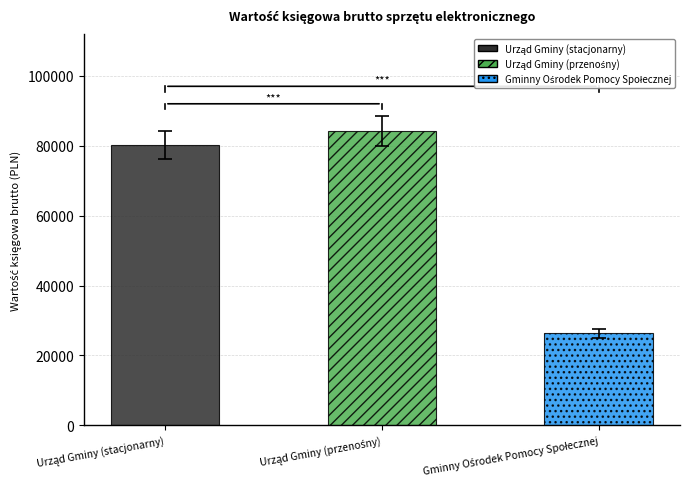

Approximately how many times larger is the value at Urząd Gminy (stacjonarny) compared to Urząd Gminy (przenośny)?

1.0